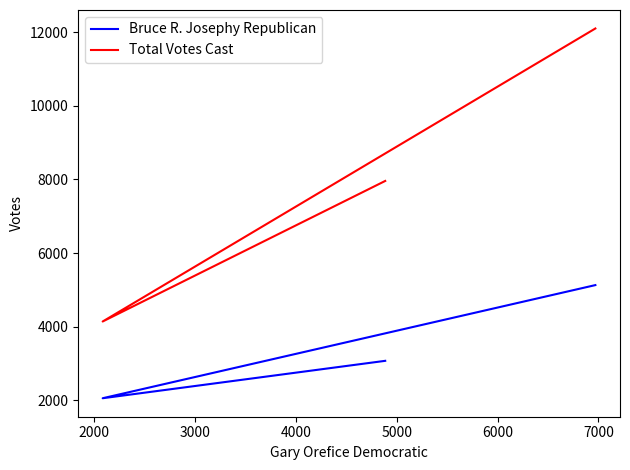

What is the value of the Total Votes Cast point at the 1st from the left?

7959